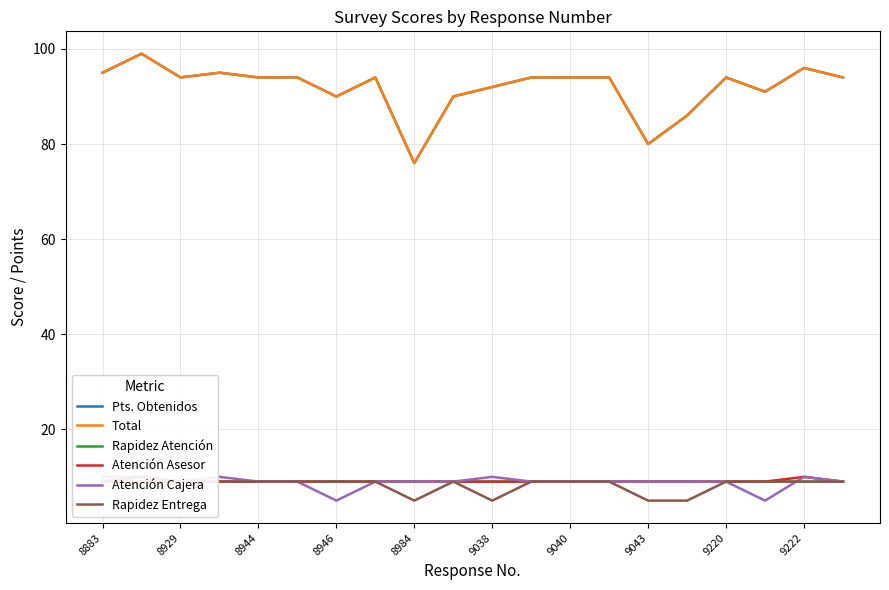

What is the highest value of the Rapidez Atención series?

10